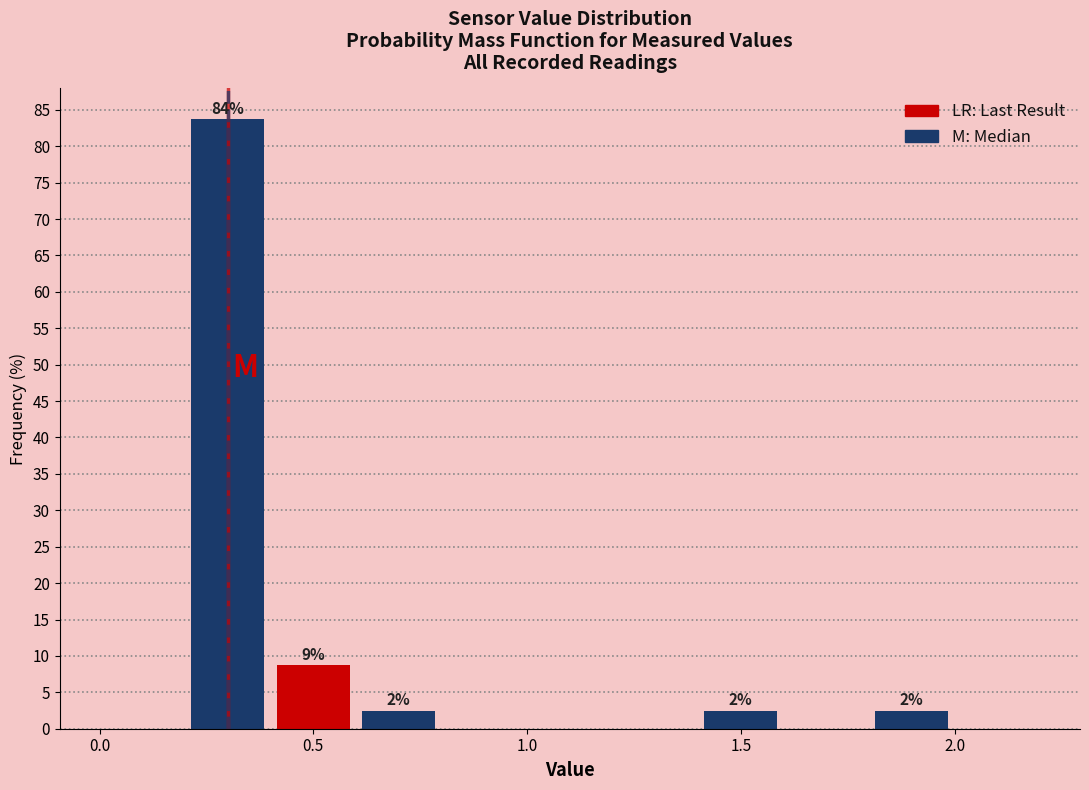

Which range on the x-axis has the tallest bar?

0.2 to 0.4